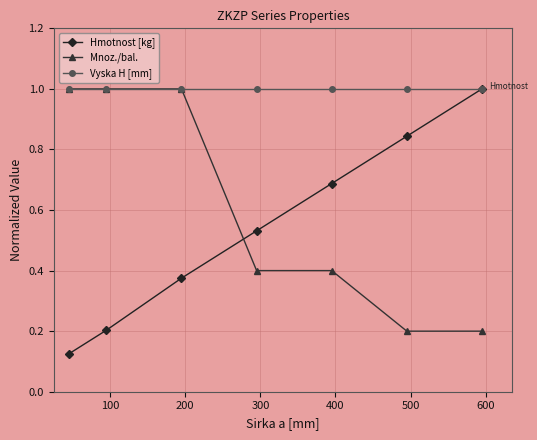

What is the lowest value of the Vyska H [mm] series?

1.0